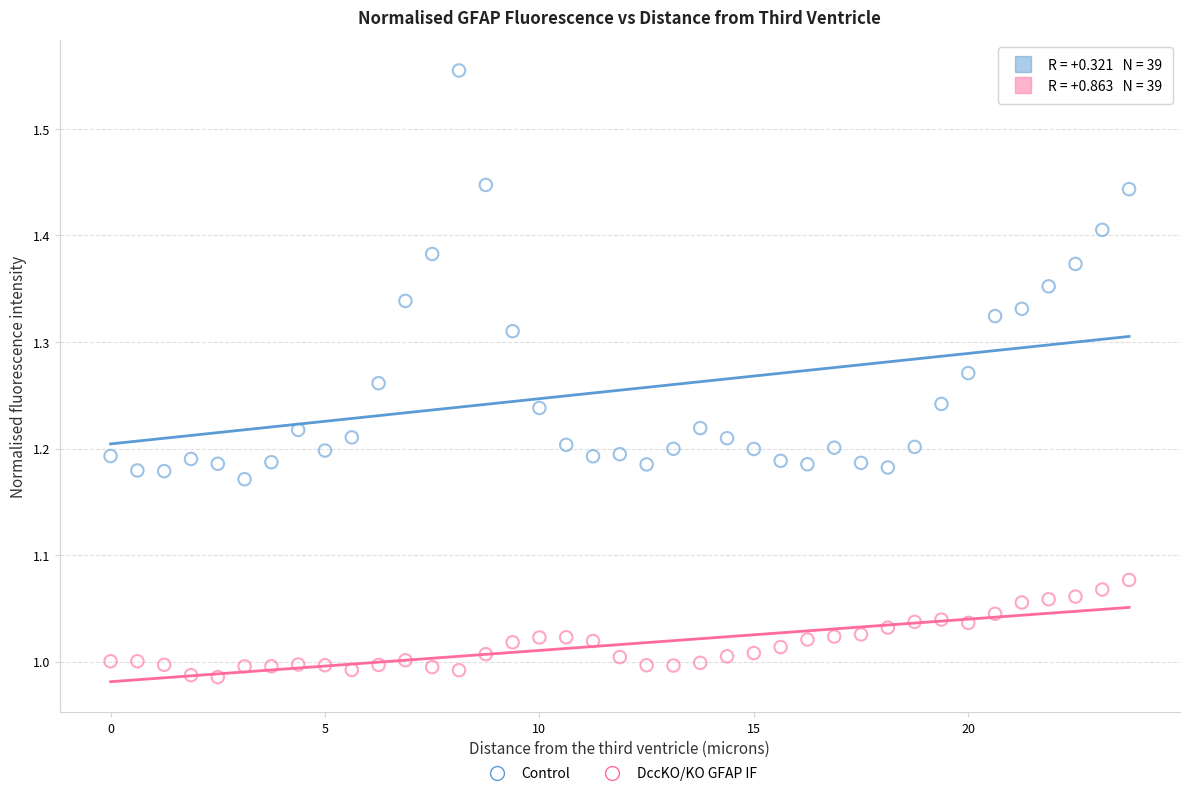

Which series reaches the minimum Y coordinate?

DccKO/KO GFAP IF